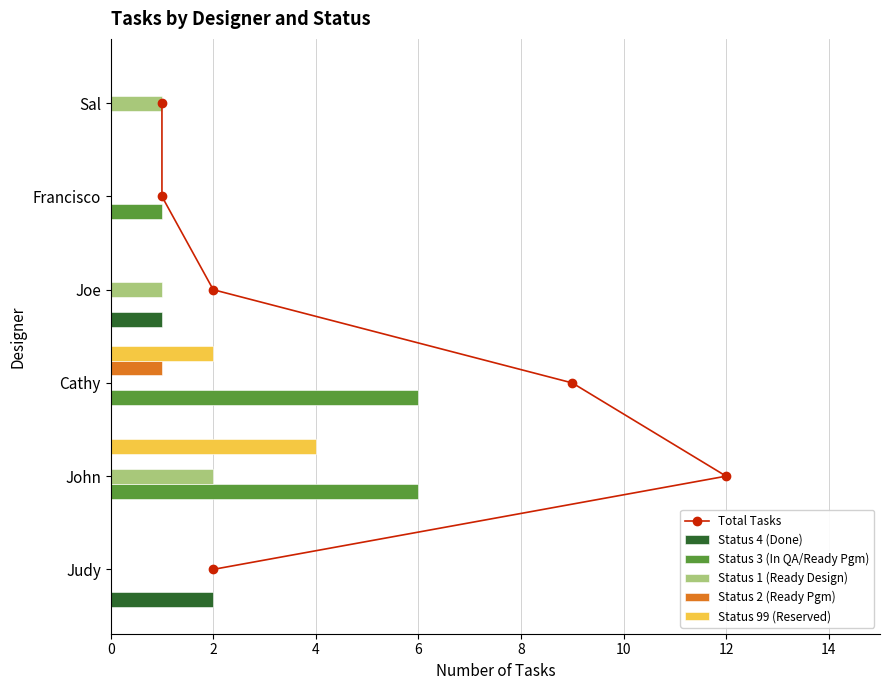

Where is Status 3 (In QA/Ready Pgm) nearest to the value 3?

Francisco